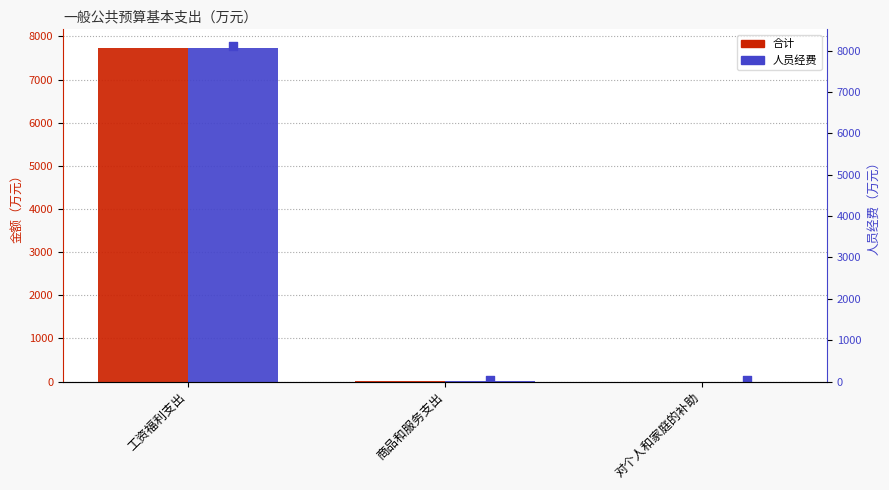

Which series has the widest spread of Y values?

合计